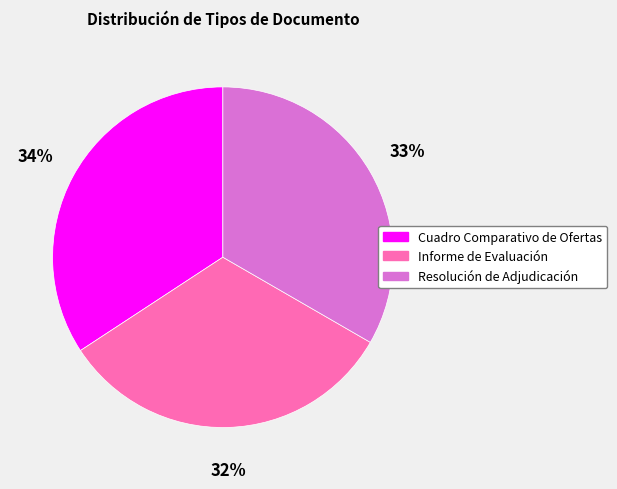

How many segments does this pie chart have?

3